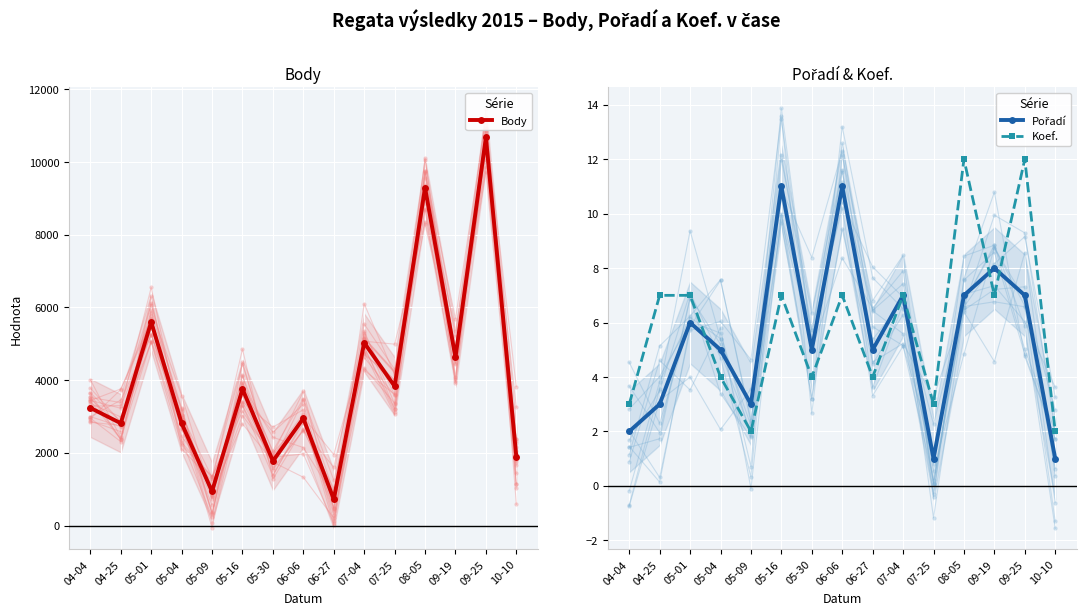

What is the difference between the second highest and second lowest values in the Pořadí series?

10